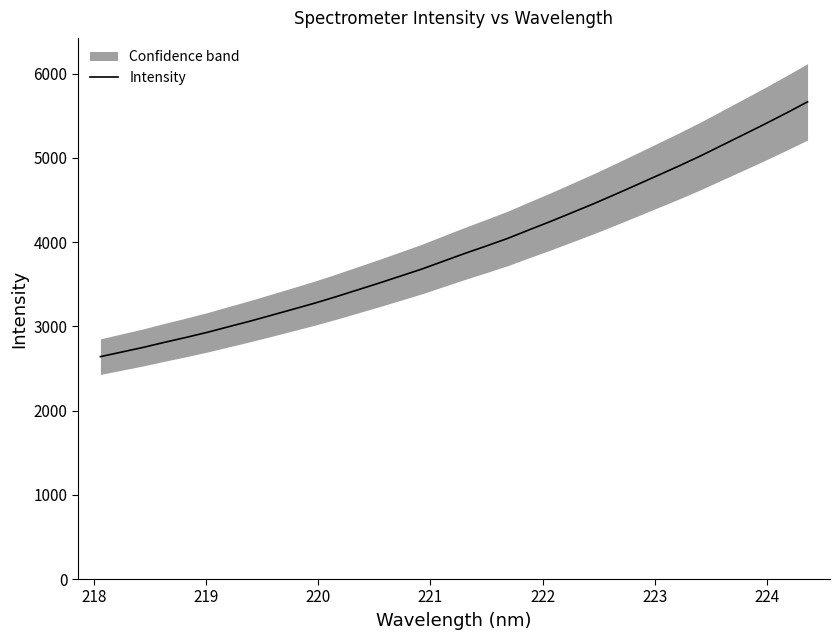

True or false: the data has more than 1 interior local peaks.

False